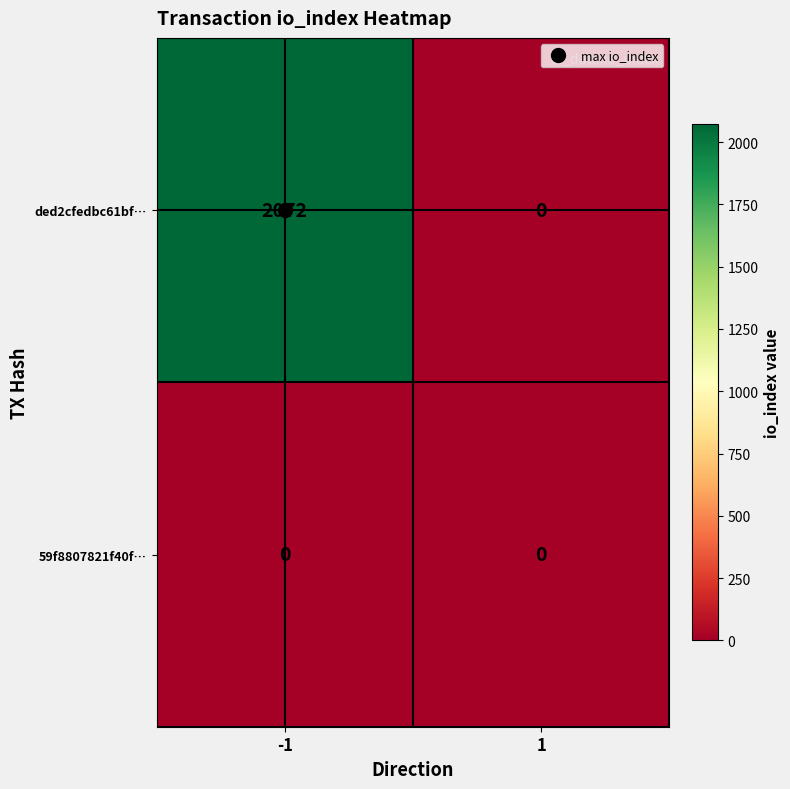

Rank the series by their average value, from highest to lowest.

ded2cfedbc61bf…, 59f8807821f40f…